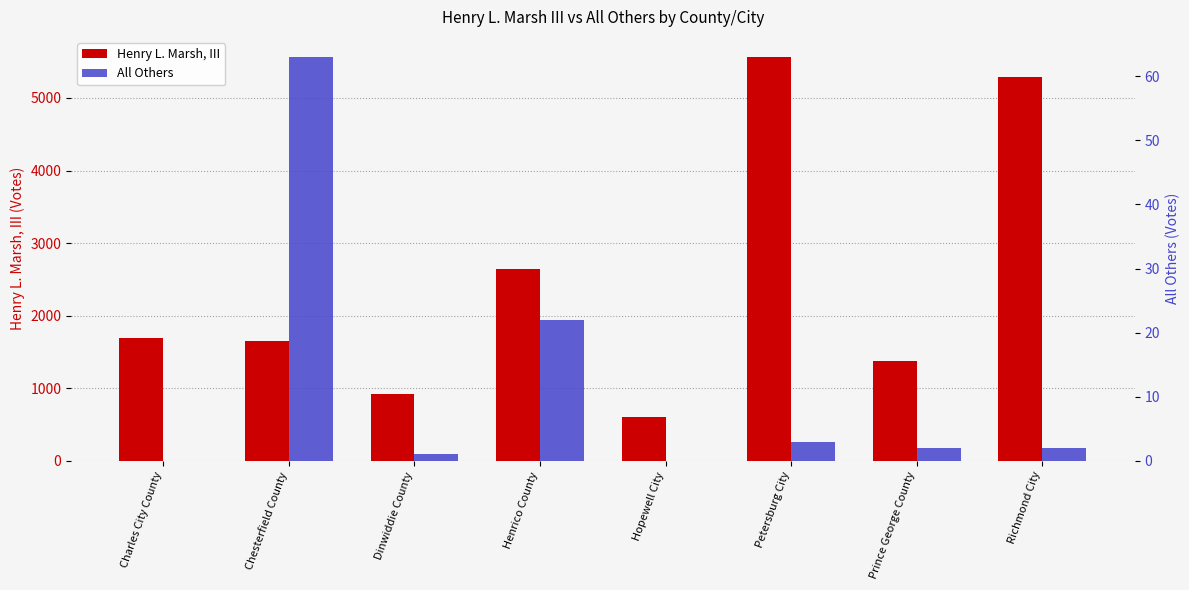

Which category has the lowest value in the All Others series?

Charles City County